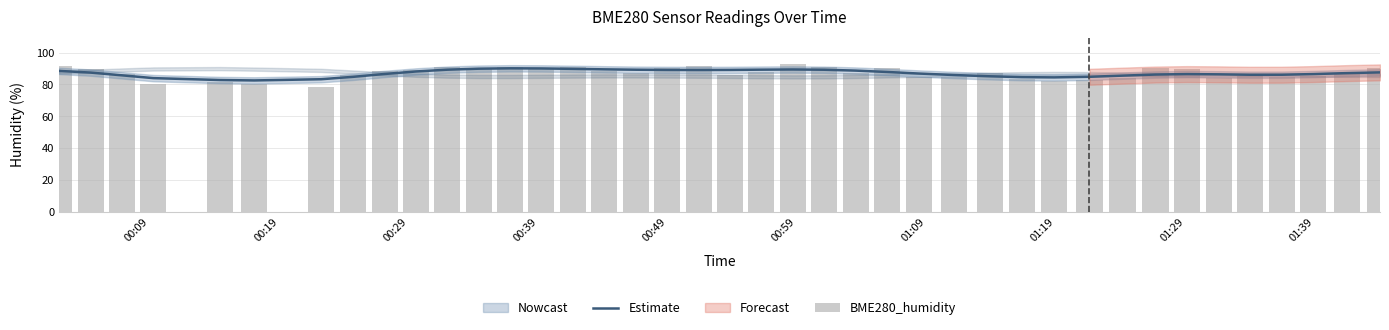

What is the approximate value of Estimate at 01:29?

86.6